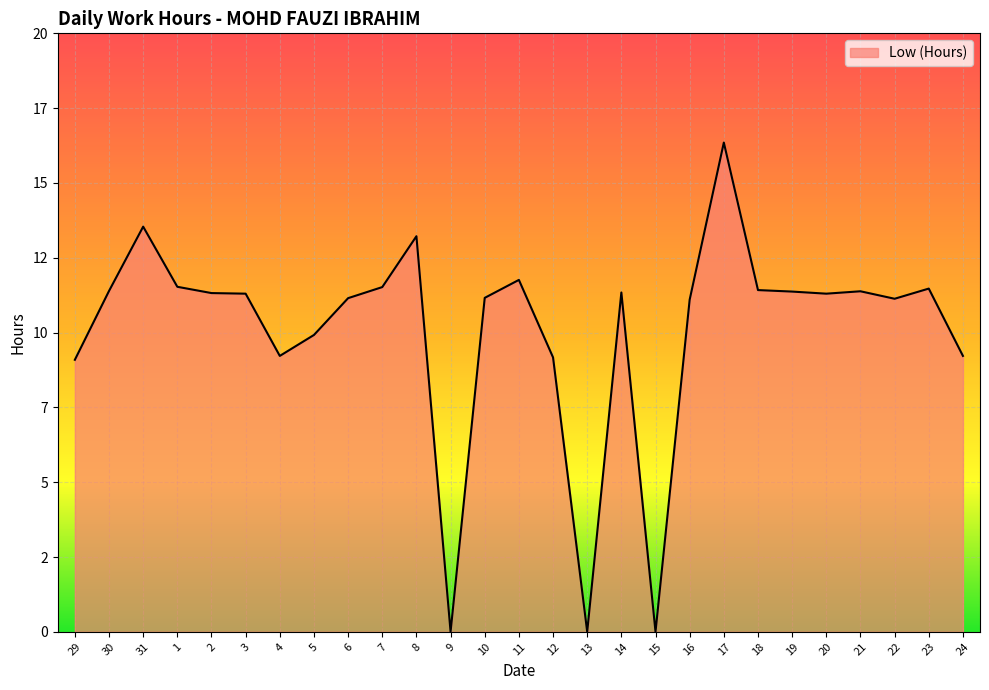

Rank the categories by value from lowest to highest.

9, 13, 15, 29, 12, 4, 24, 5, 16, 22, 6, 10, 3, 20, 2, 14, 19, 21, 30, 18, 23, 7, 1, 11, 8, 31, 17